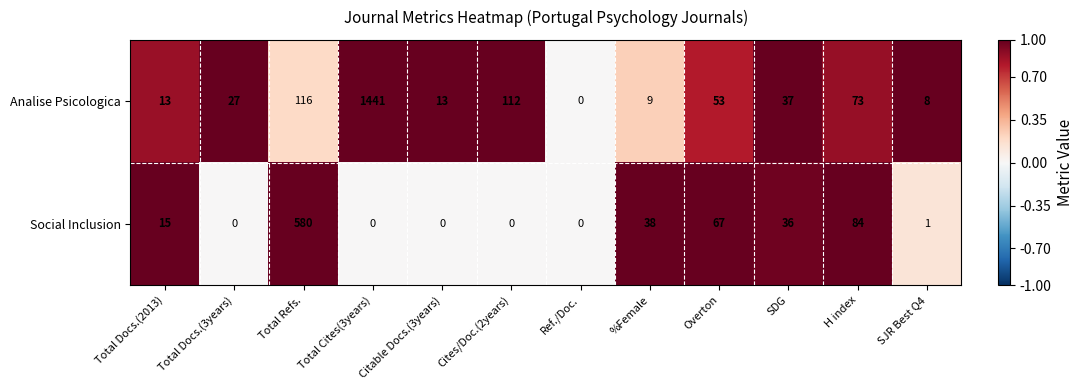

What is the difference between the maximum and second lowest values in the Social Inclusion series?

580